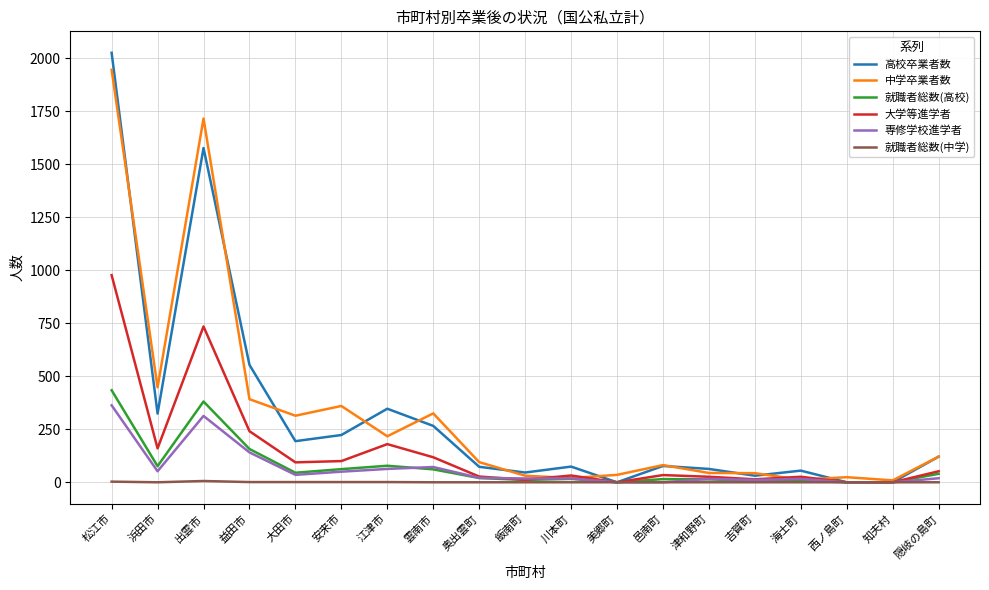

Which series changed the most between 松江市 and 益田市?

中学卒業者数